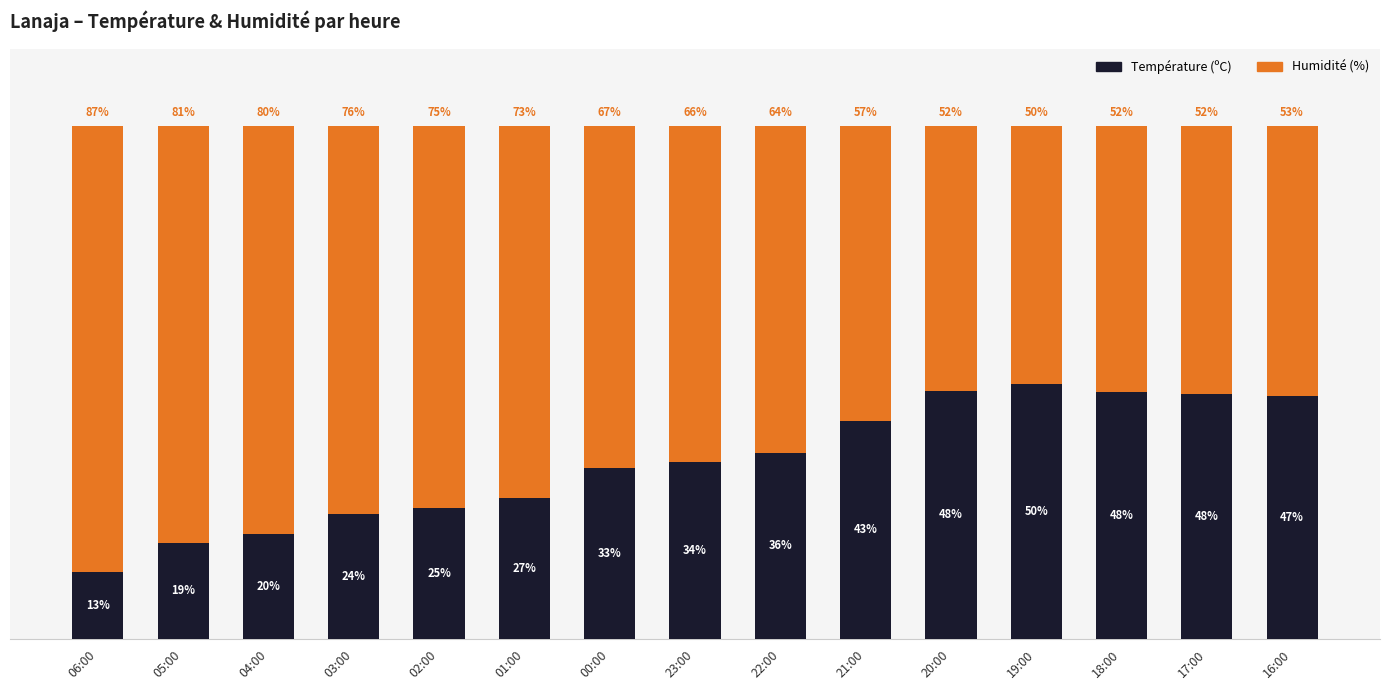

Does the chart contain stacked bars?

Yes